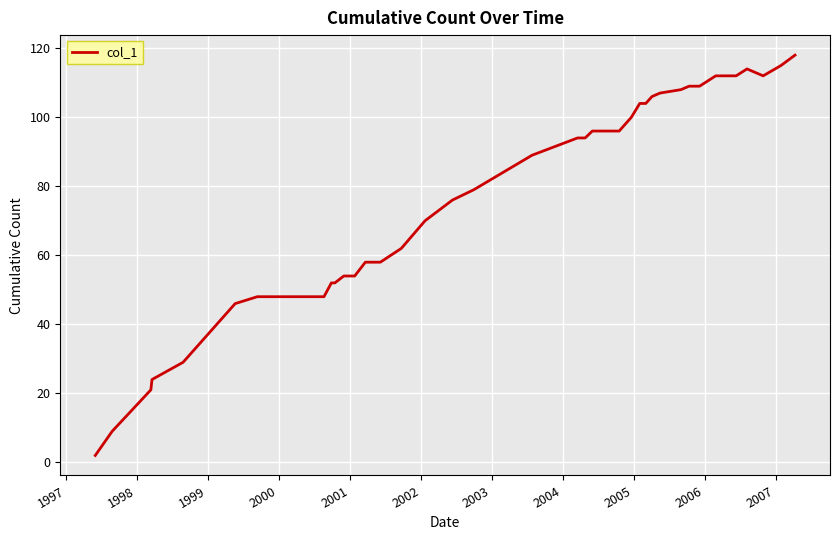

What is the difference between the maximum and minimum values?

116